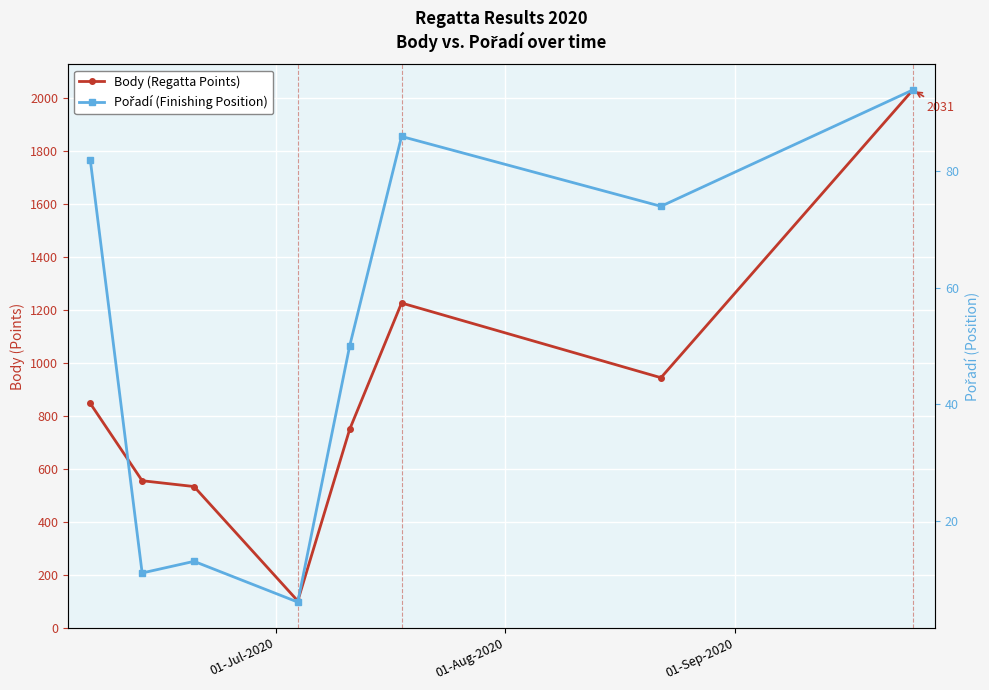

The Pořadí (Finishing Position) series shows 135 at 7. True or false?

False